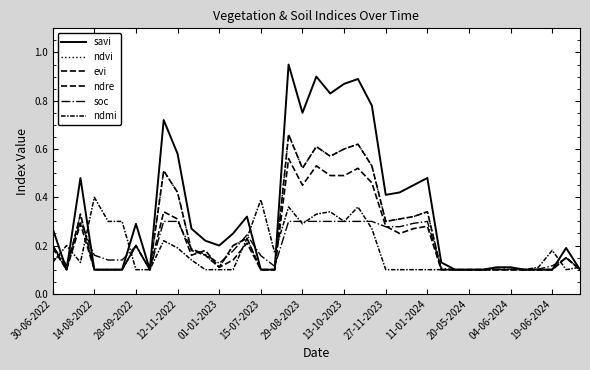

Reading right to left, what are all the values shown in this chart?

savi: 0.1	0.2	0.1	0.1	0.1	0.1	0.1	0.1	0.1	0.1	0.1	0.5	0.5	0.4	0.4	0.8	0.9	0.9	0.8	0.9	0.8	0.9	0.1	0.1	0.3	0.2	0.2	0.2	0.3	0.6	0.7	0.1	0.3	0.1	0.1	0.1	0.5	0.1	0.3
ndvi: 0.1	0.1	0.1	0.1	0.1	0.1	0.1	0.1	0.1	0.1	0.1	0.3	0.3	0.3	0.3	0.5	0.6	0.6	0.6	0.6	0.5	0.7	0.1	0.1	0.2	0.2	0.1	0.2	0.2	0.4	0.5	0.1	0.2	0.1	0.1	0.1	0.3	0.1	0.2
evi: 0.1	0.1	0.1	0.1	0.1	0.1	0.1	0.1	0.1	0.1	0.1	0.3	0.3	0.3	0.3	0.5	0.6	0.6	0.6	0.6	0.5	0.7	0.1	0.1	0.2	0.2	0.1	0.2	0.2	0.4	0.5	0.1	0.2	0.1	0.1	0.1	0.3	0.1	0.2
ndre: 0.1	0.1	0.1	0.1	0.1	0.1	0.1	0.1	0.1	0.1	0.1	0.3	0.3	0.2	0.3	0.5	0.5	0.5	0.5	0.5	0.5	0.6	0.1	0.1	0.2	0.1	0.1	0.2	0.2	0.3	0.3	0.1	0.2	0.1	0.1	0.1	0.3	0.1	0.2
soc: 0.1	0.1	0.1	0.1	0.1	0.1	0.1	0.1	0.1	0.1	0.1	0.3	0.3	0.3	0.3	0.3	0.3	0.3	0.3	0.3	0.3	0.3	0.1	0.2	0.2	0.2	0.1	0.2	0.2	0.3	0.3	0.1	0.2	0.1	0.1	0.2	0.3	0.1	0.2
ndmi: 0.1	0.1	0.2	0.1	0.1	0.1	0.1	0.1	0.1	0.1	0.1	0.1	0.1	0.1	0.1	0.3	0.4	0.3	0.3	0.3	0.3	0.4	0.2	0.4	0.2	0.1	0.1	0.1	0.1	0.2	0.2	0.1	0.1	0.3	0.3	0.4	0.1	0.2	0.1